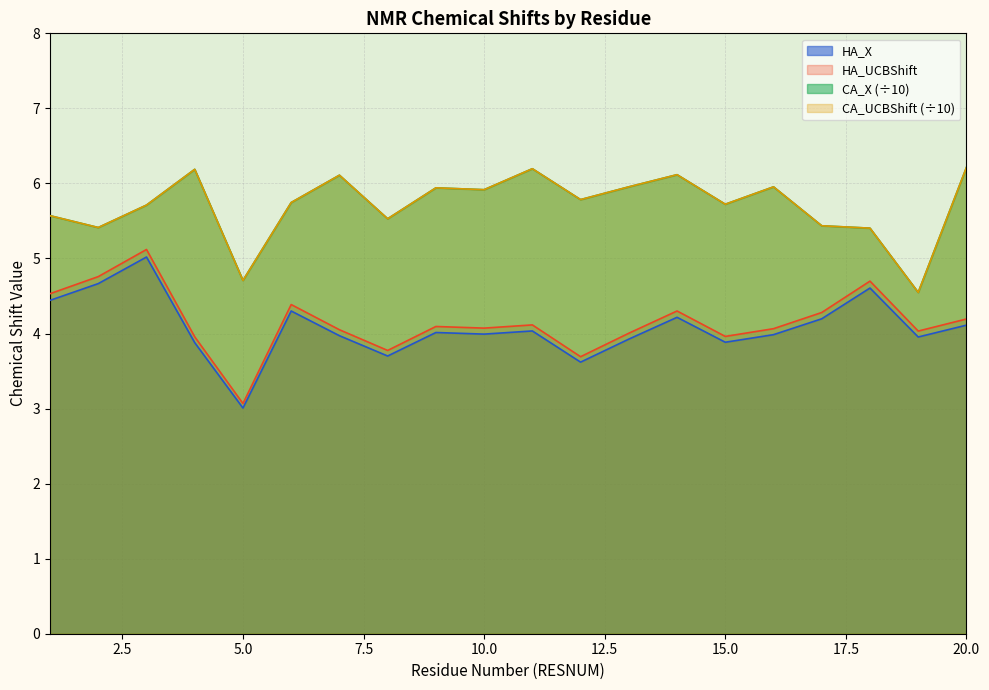

The value of HA_UCBShift at 10.0 is 6.7. True or false?

False